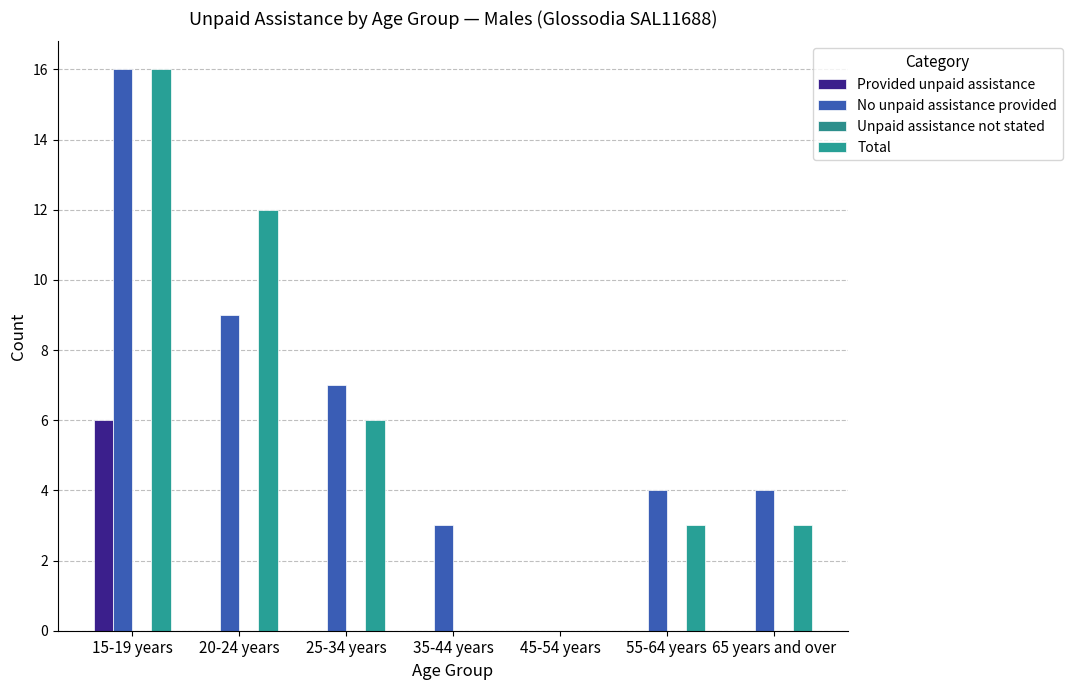

True or false: No unpaid assistance provided has a value of 16 at 15-19 years.

True